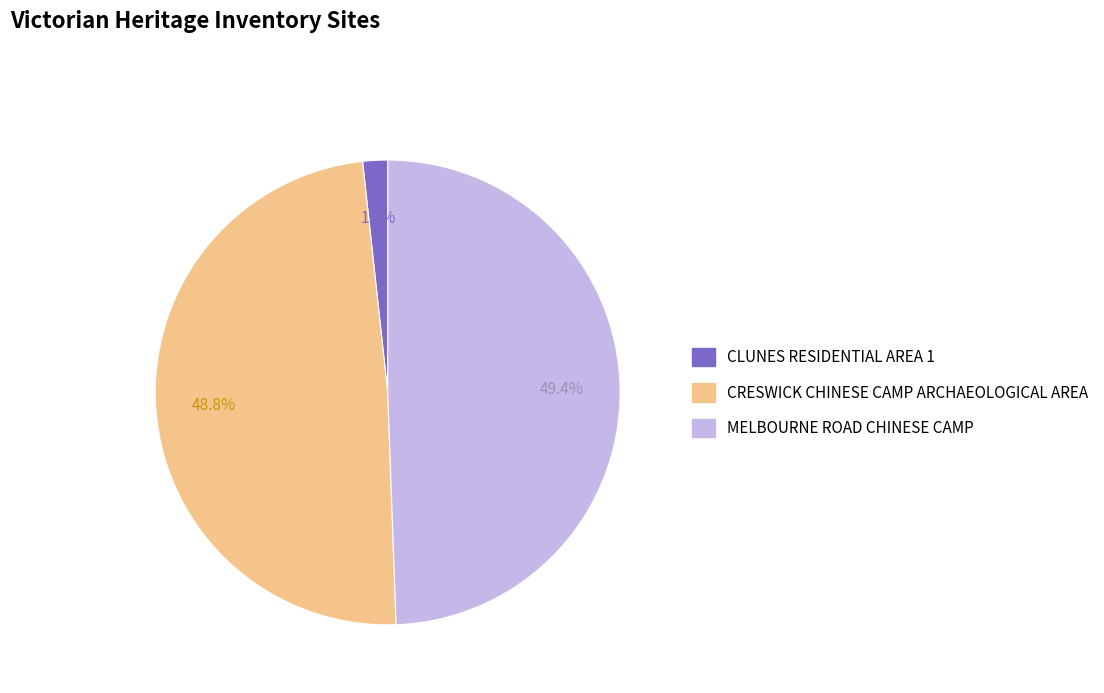

To the nearest percent, what portion does CRESWICK CHINESE CAMP ARCHAEOLOGICAL AREA represent?

49%